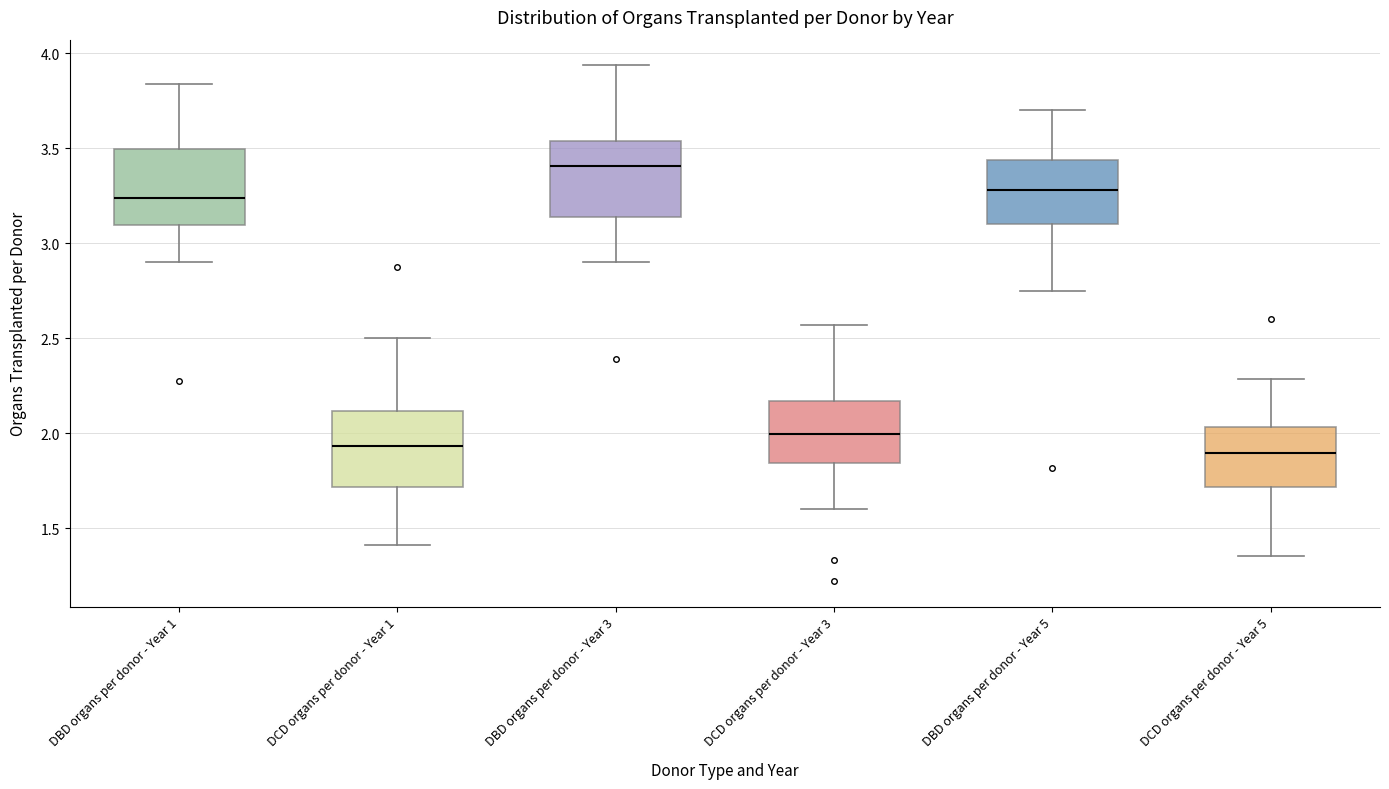

Which box has the highest median line?

DBD organs per donor - Year 3